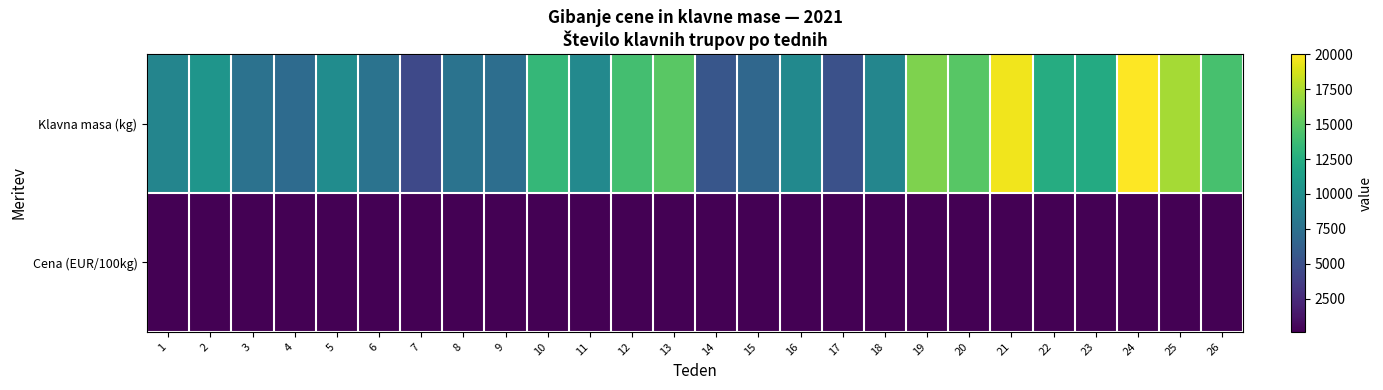

Reading left to right, extract all data points from this chart.

Klavna masa (kg): 1=9149.0	2=10467.0	3=7657.0	4=7056.0	5=9821.0	6=7729.0	7=4505.0	8=7664.0	9=7297.0	10=13355.0	11=9521.0	12=14048.0	13=14923.0	14=5459.0	15=6787.0	16=9528.0	17=5070.0	18=9233.0	19=16174.0	20=14822.0	21=19630.0	22=12408.0	23=12301.0	24=20021.0	25=17325.0	26=14197.0
Cena (EUR/100kg): 1=122.3	2=123.8	3=121.7	4=121.6	5=119.1	6=122.6	7=128.7	8=129.7	9=139.7	10=147.9	11=153.6	12=153.8	13=152.8	14=148.8	15=150.2	16=150.5	17=147.9	18=146.4	19=145.7	20=149.9	21=155.5	22=156.7	23=159.9	24=167.0	25=155.3	26=157.5